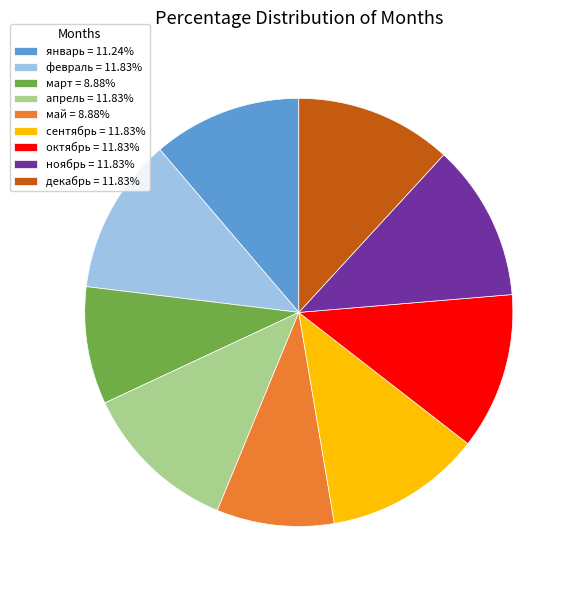

Count the number of slices in the pie.

9